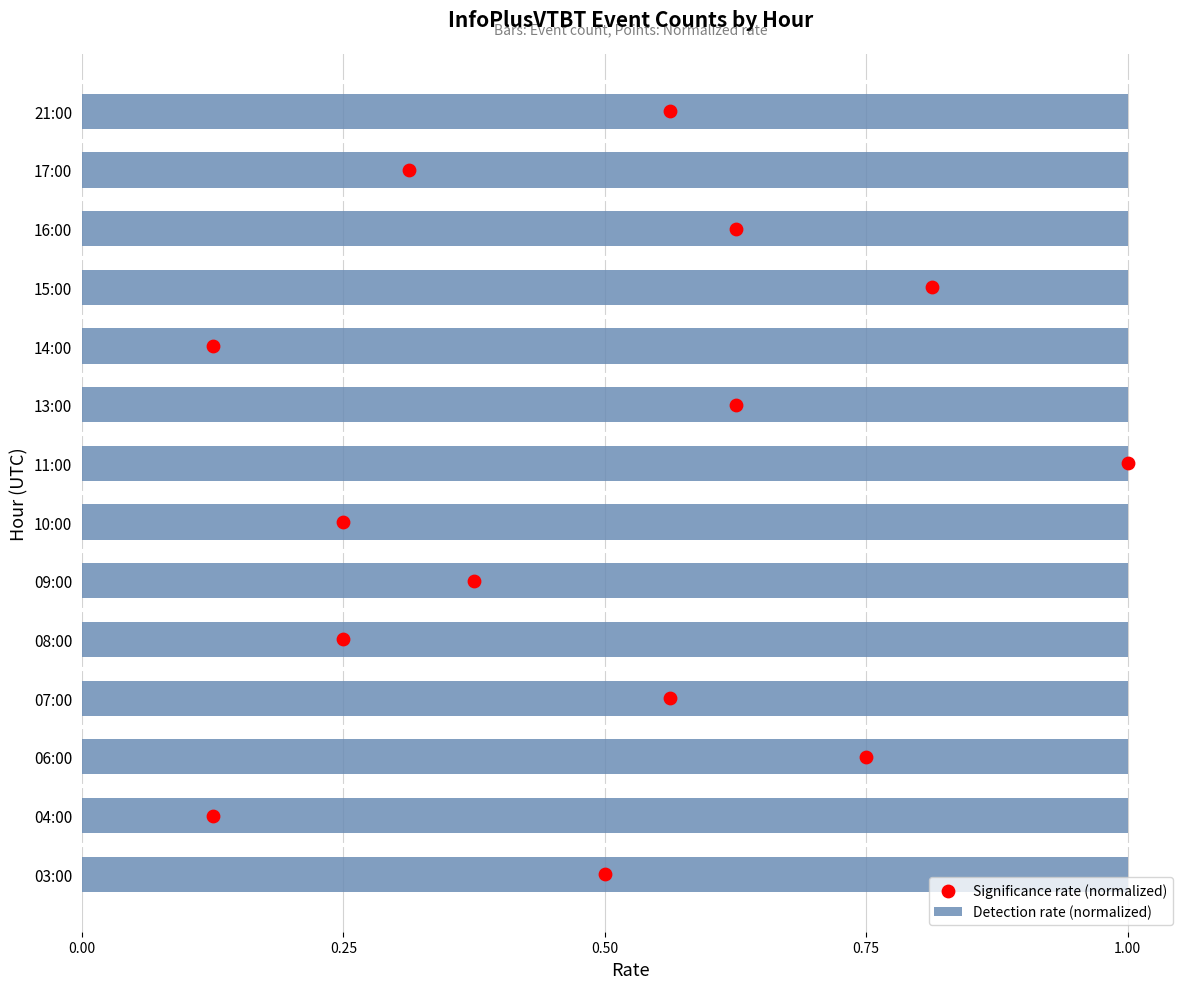

Which series has the widest spread of Y values?

Significance rate (normalized)